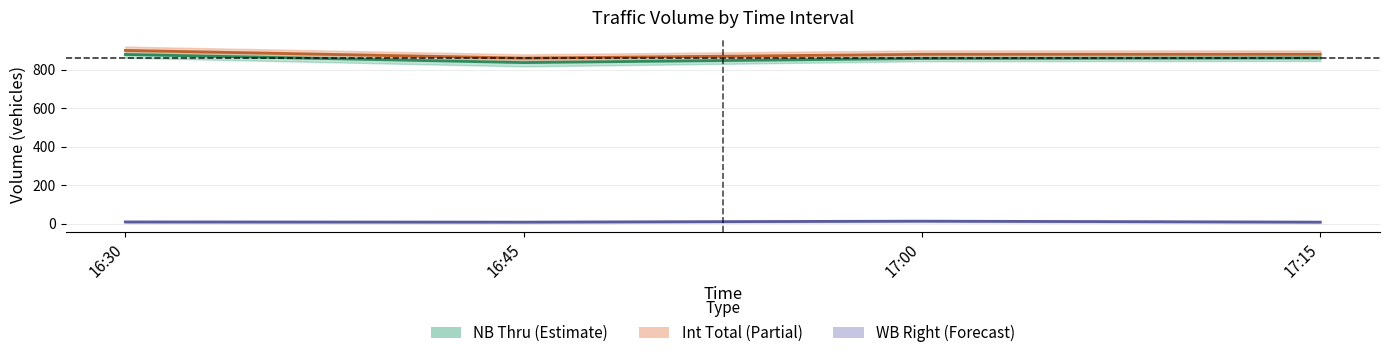

What position from the left is 17:00?

3